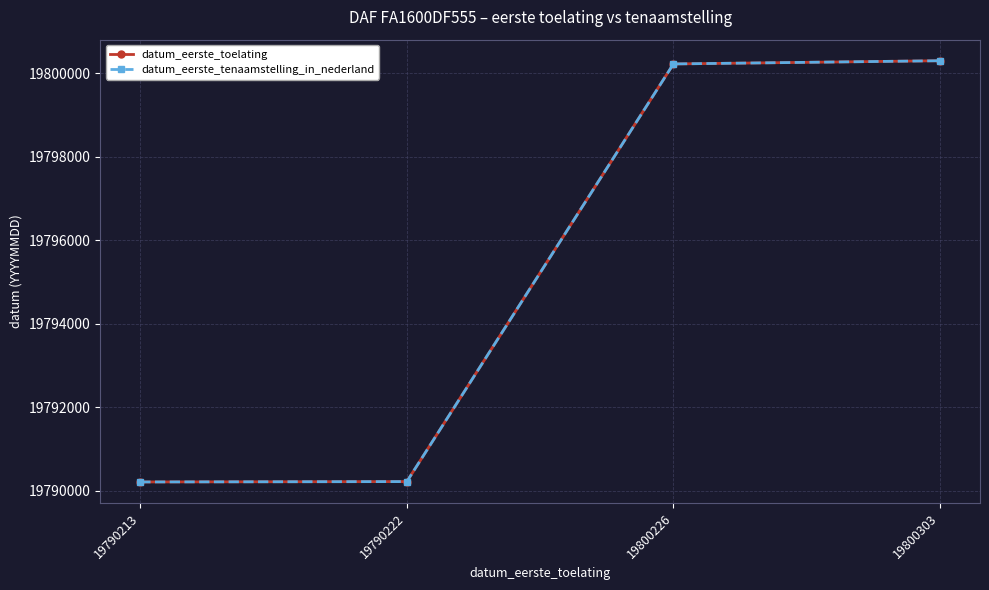

What is the difference between the datum_eerste_tenaamstelling_in_nederland values at 19790222 and 19790213?

9